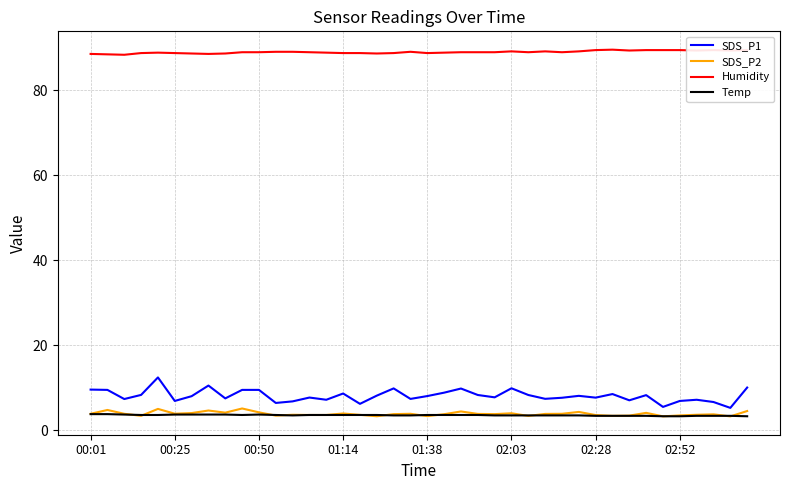

Which series has the largest total across all categories?

Humidity